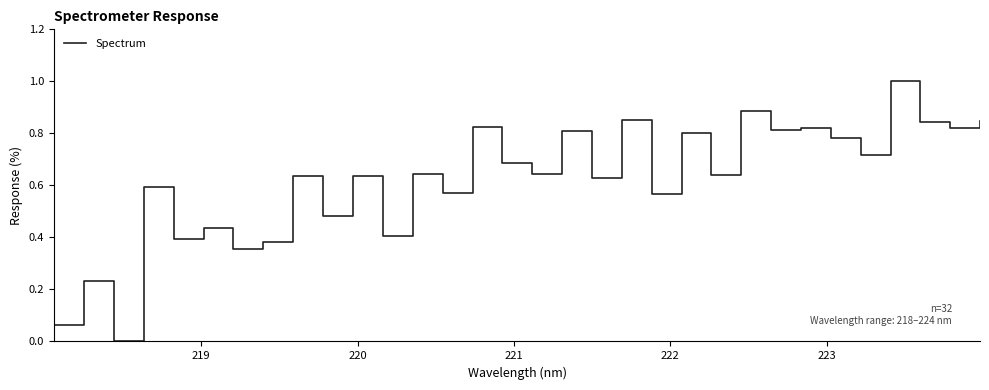

What is the greatest value displayed?

1.0